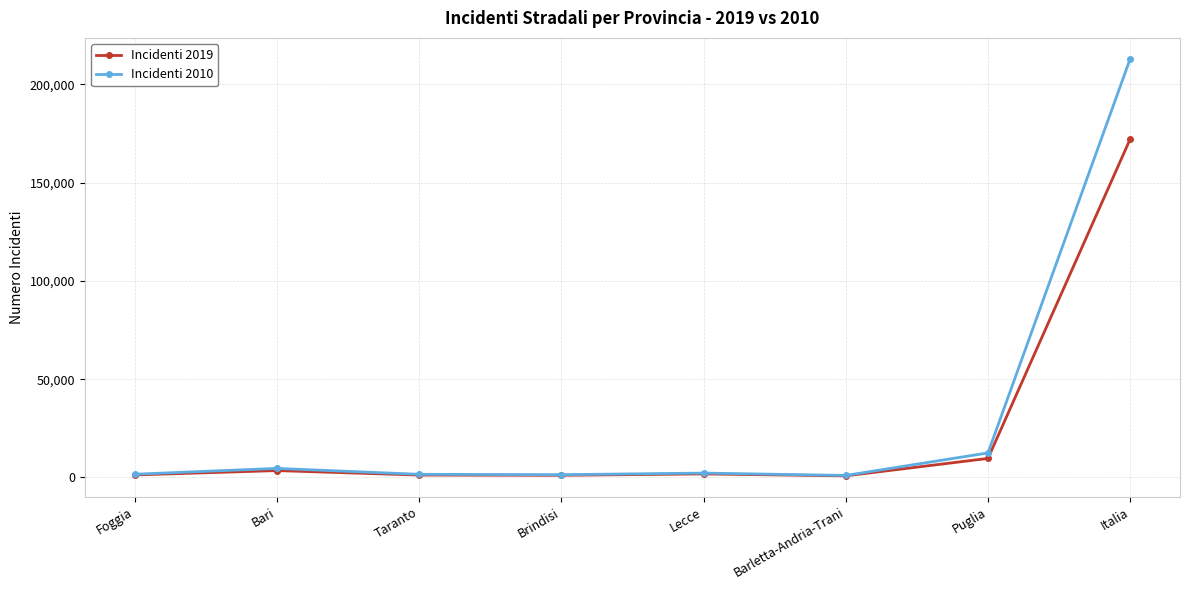

Is it true that Incidenti 2019 equals 172183 at Italia?

True